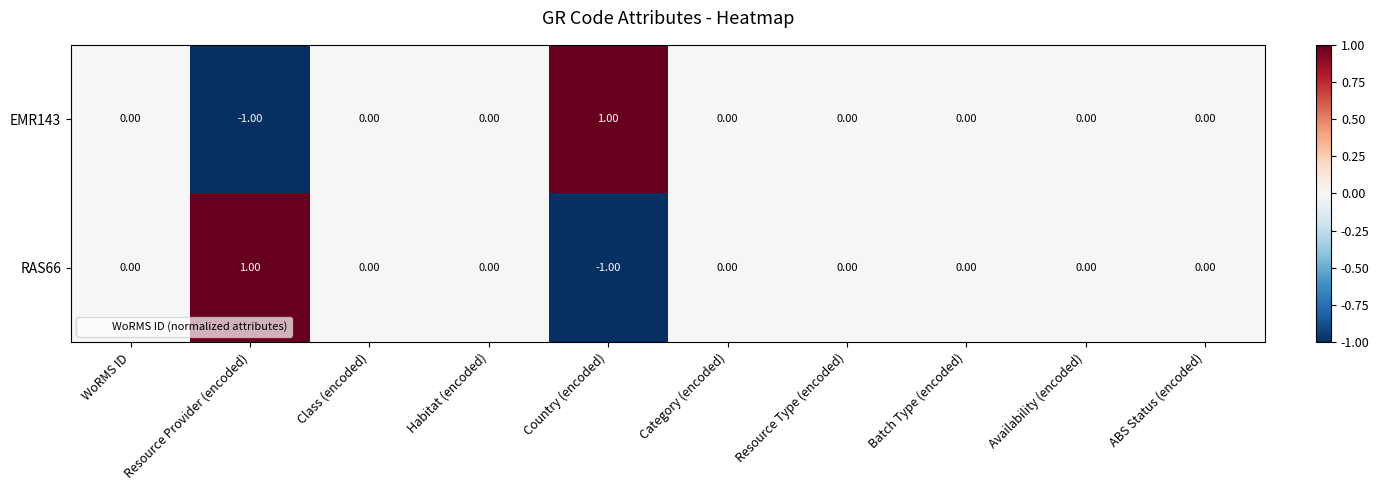

Which category has the lowest value in the EMR143 series?

Resource Provider (encoded)